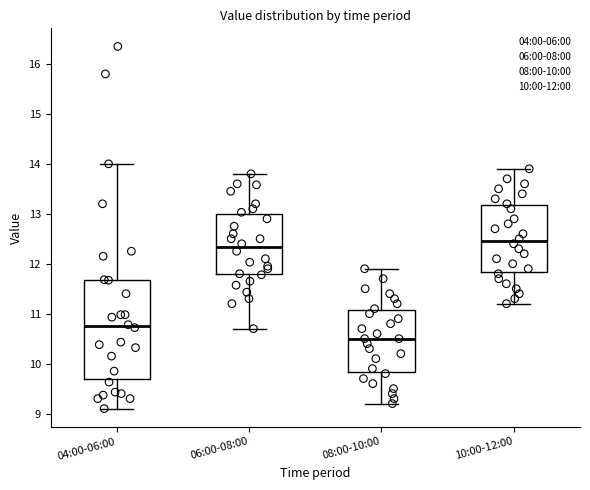

Reading left to right, transcribe this box plot: for each box, give where its median line is, the range the box spans, and where its two whiskers end, as read against the y-axis. The values are not printed on the chart, so give them approximately, as read against the axis.

04:00-06:00: median 10.8, box 9.7 to 11.7, whiskers 9.1 to 14.0
06:00-08:00: median 12.3, box 11.8 to 13.0, whiskers 10.7 to 13.8
08:00-10:00: median 10.5, box 9.8 to 11.1, whiskers 9.2 to 11.9
10:00-12:00: median 12.5, box 11.8 to 13.2, whiskers 11.2 to 13.9